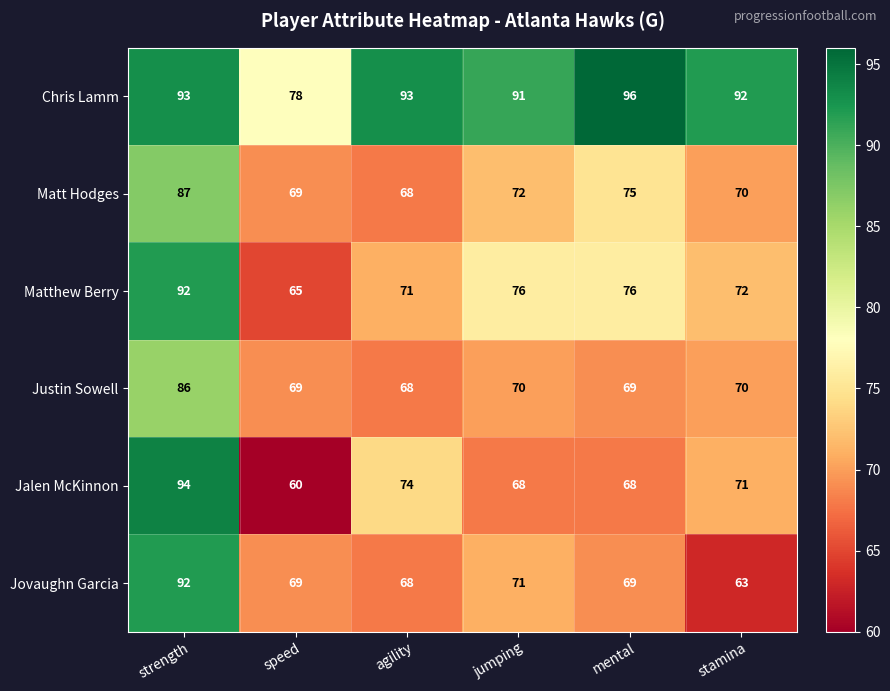

True or false: Justin Sowell has a value of 97 at jumping.

False